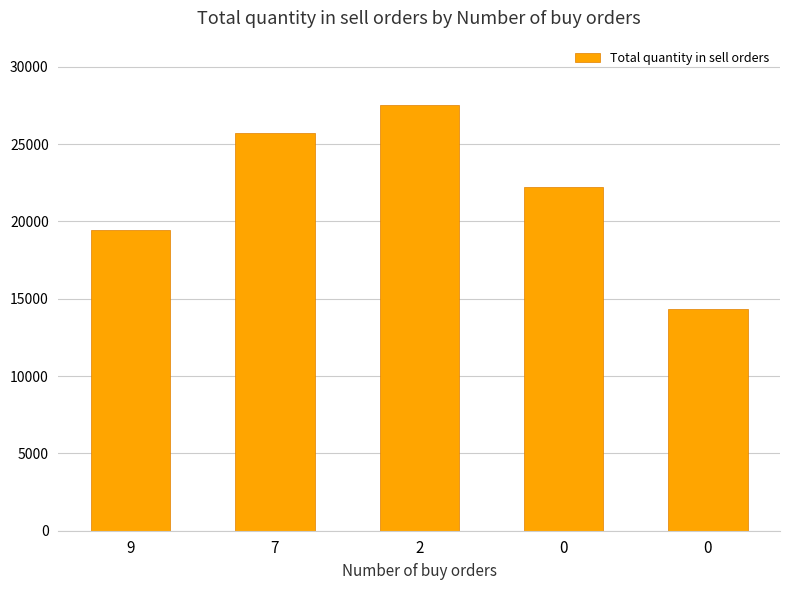

What is the difference between the second highest and minimum values?

11361